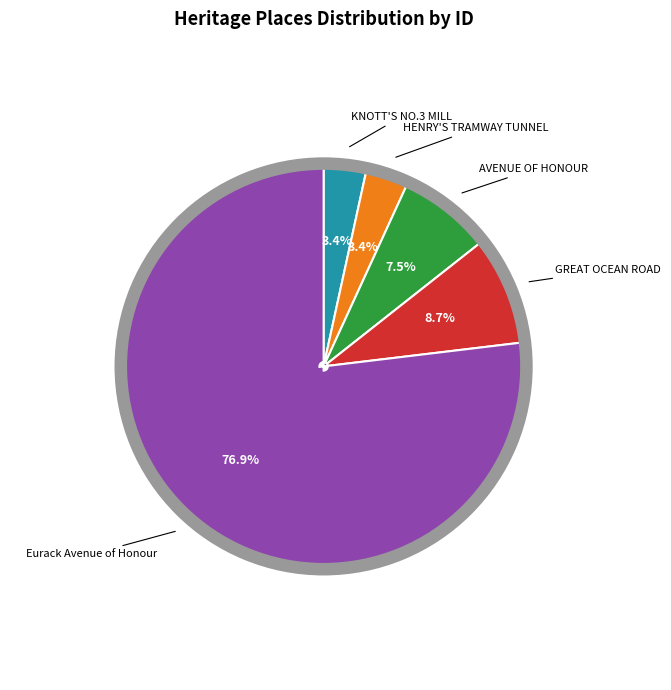

To the nearest percent, what is the average slice percentage?

20%